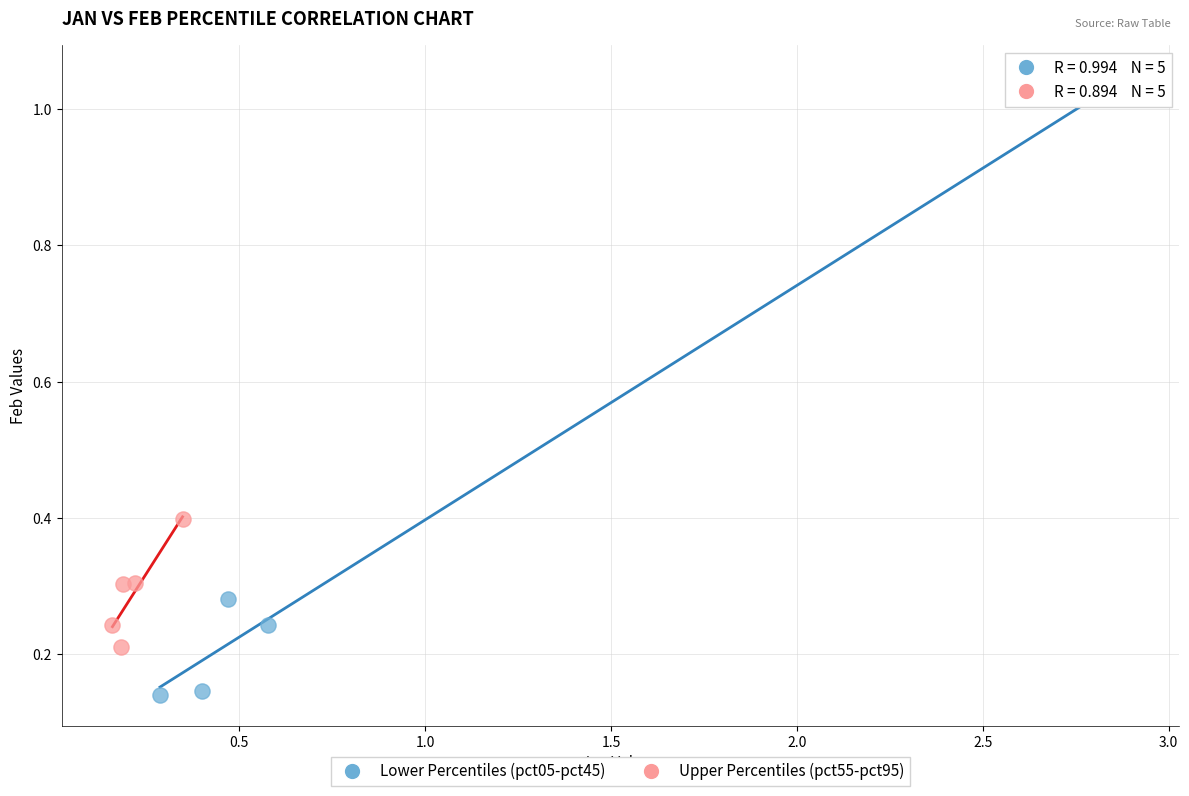

Which series reaches the minimum Y coordinate?

Lower Percentiles (pct05-pct45)